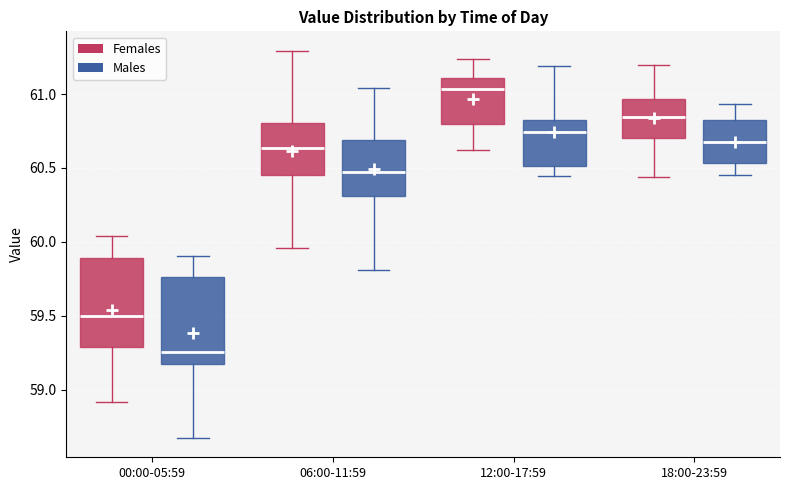

Reading left to right, read every box against the y-axis: the position of its median line, the range the box covers, and the ends of its whiskers. The values are not printed on the chart, so give them approximately, as read against the axis.

00:00-05:59 (Females): median 59.50, box 59.30 to 59.90, whiskers 58.90 to 60.05
00:00-05:59 (Males): median 59.25, box 59.15 to 59.75, whiskers 58.65 to 59.90
06:00-11:59 (Females): median 60.65, box 60.45 to 60.80, whiskers 59.95 to 61.30
06:00-11:59 (Males): median 60.45, box 60.30 to 60.70, whiskers 59.80 to 61.05
12:00-17:59 (Females): median 61.05, box 60.80 to 61.10, whiskers 60.60 to 61.25
12:00-17:59 (Males): median 60.75, box 60.50 to 60.85, whiskers 60.45 to 61.20
18:00-23:59 (Females): median 60.85, box 60.70 to 60.95, whiskers 60.45 to 61.20
18:00-23:59 (Males): median 60.70, box 60.55 to 60.80, whiskers 60.45 to 60.95